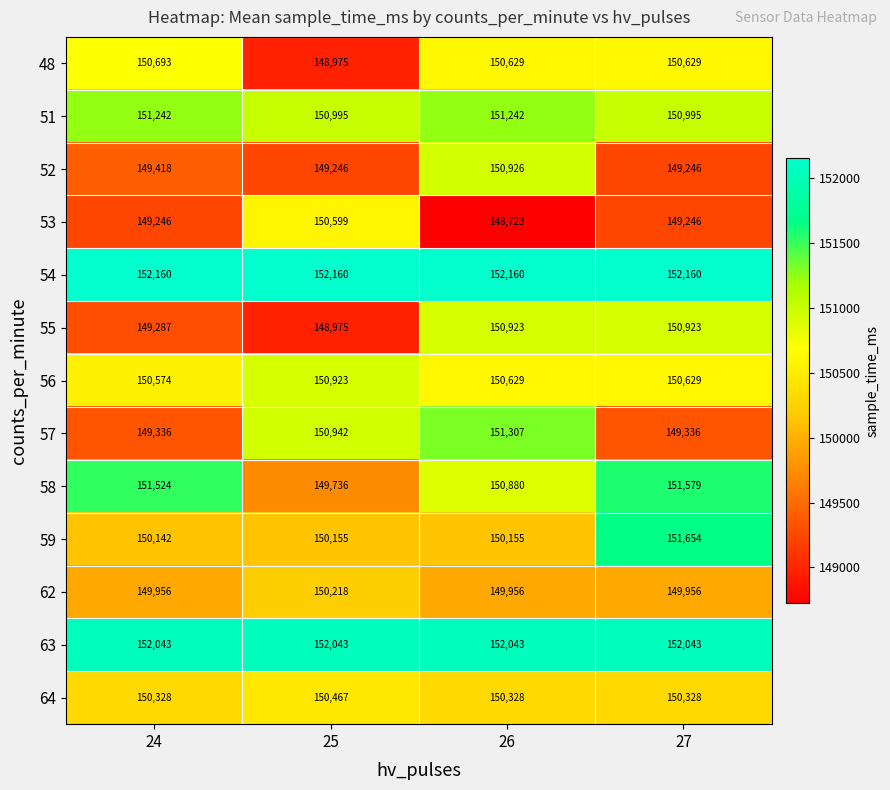

Which category has the highest value in the 52 series?

26